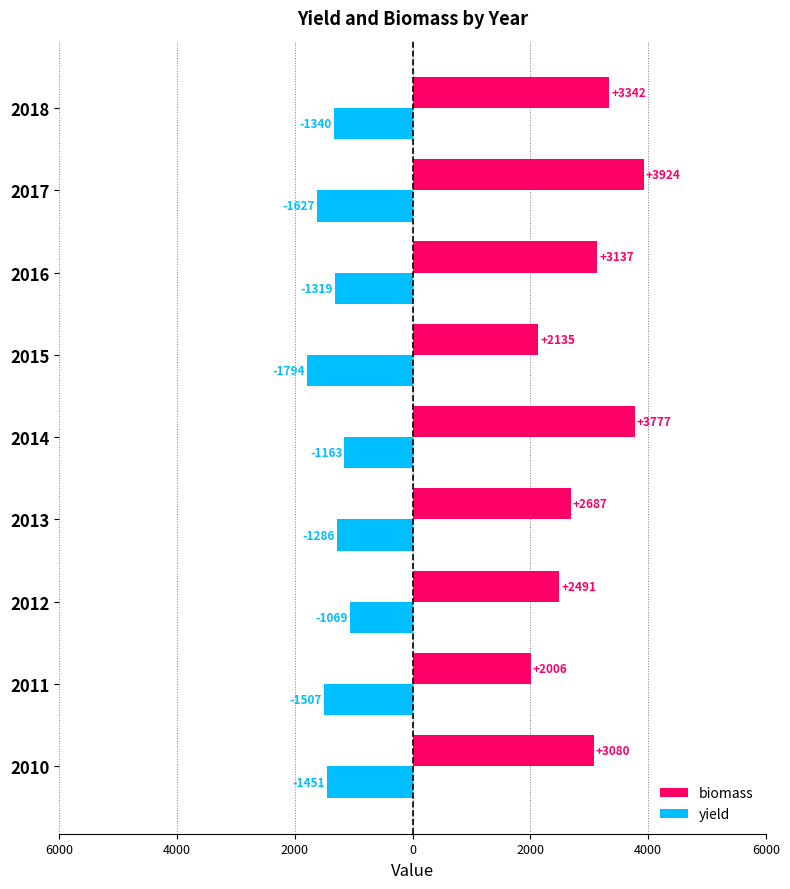

What are all the series names shown in the legend?

biomass, yield